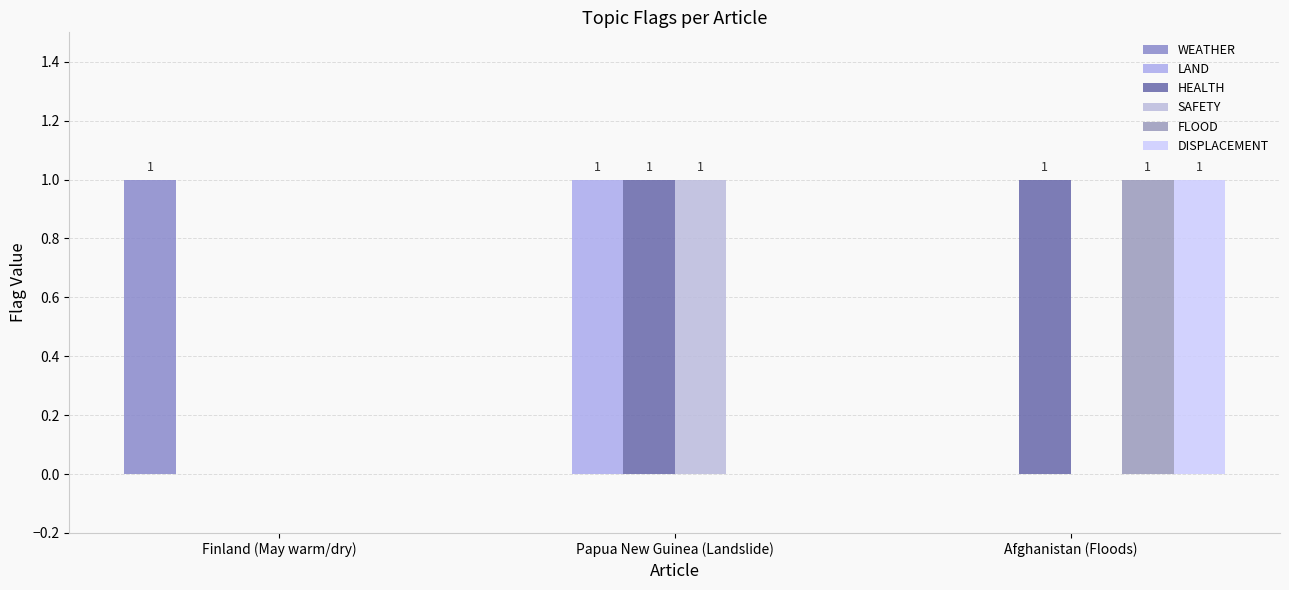

Does the chart contain stacked bars?

No